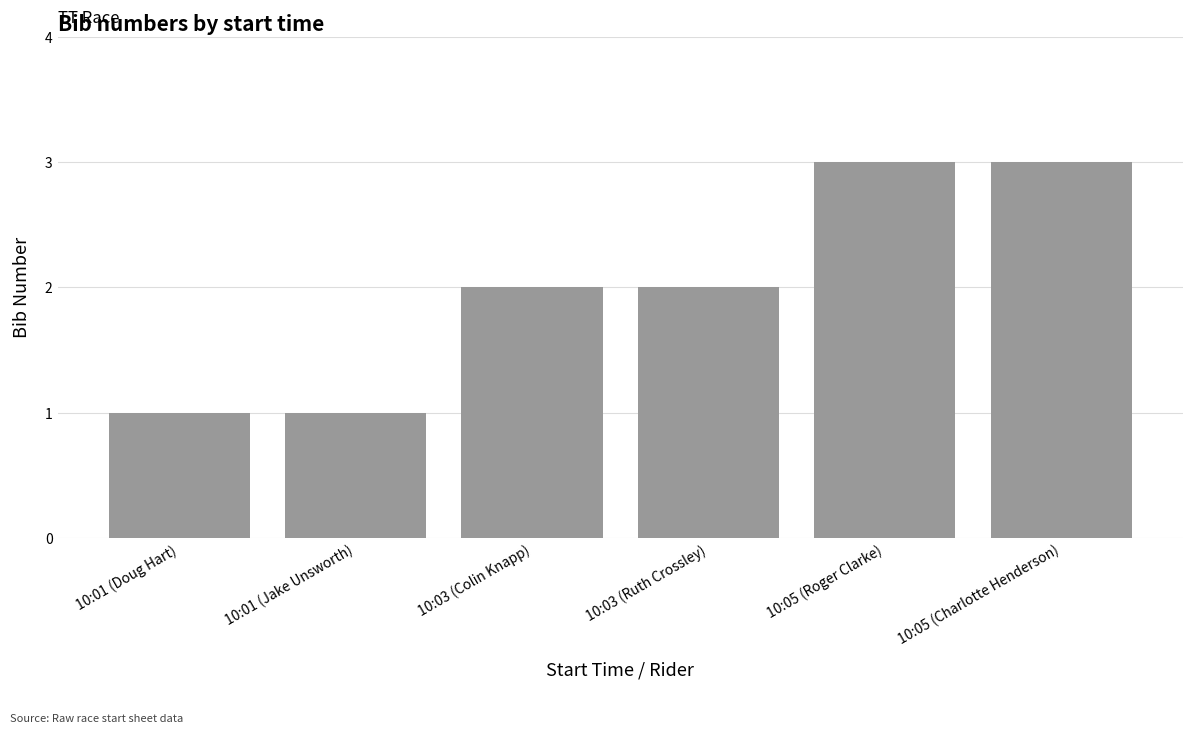

What is the maximum value shown in the chart?

3